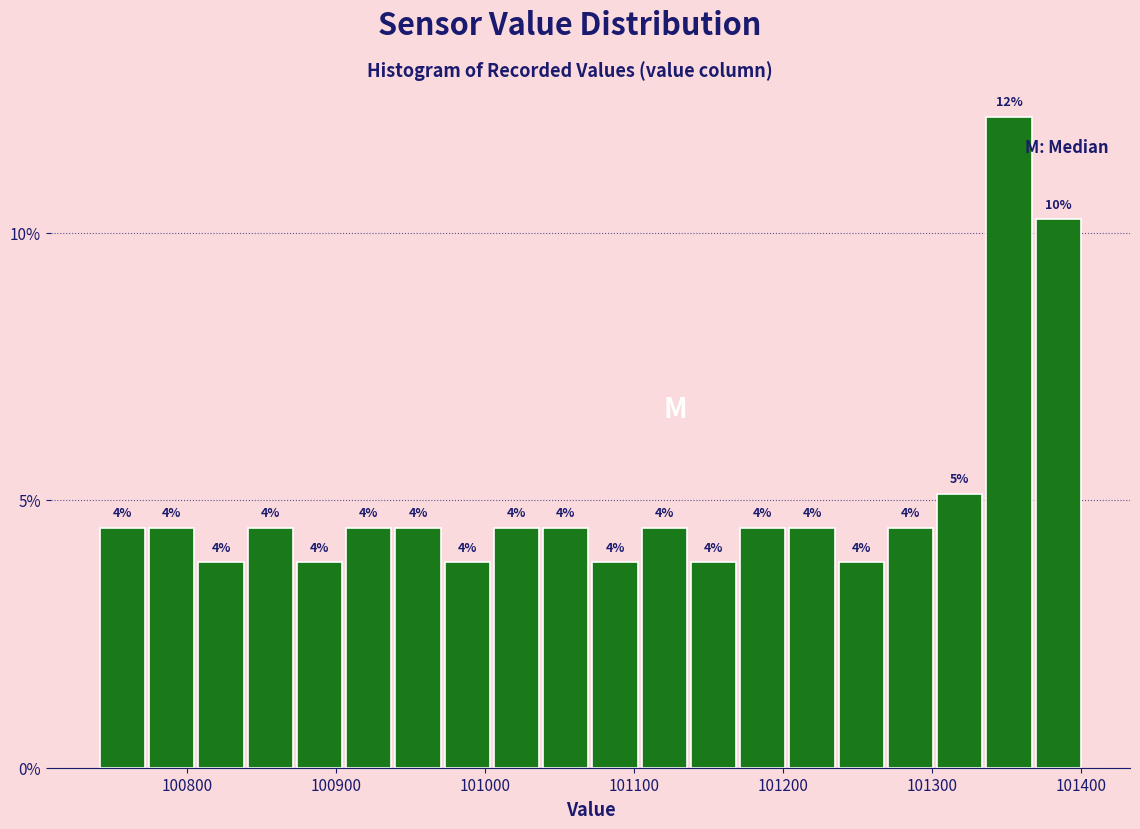

Around what value on the x-axis is the tallest bar? Give the approximate position of its centre, as read against the axis.

101350